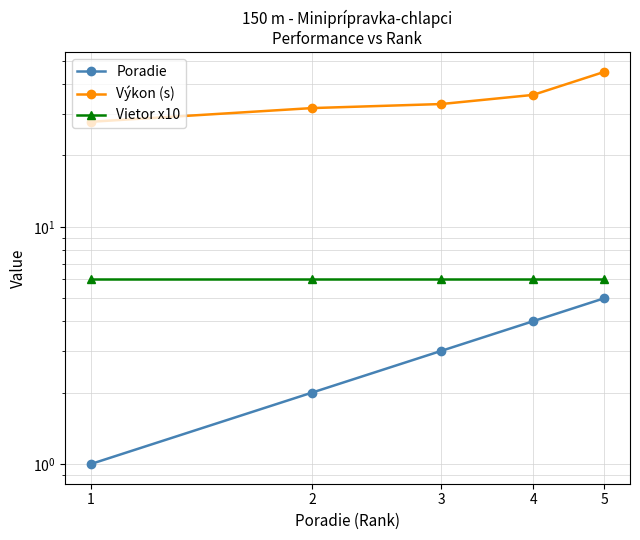

At how many categories does at least one series exceed 26?

5